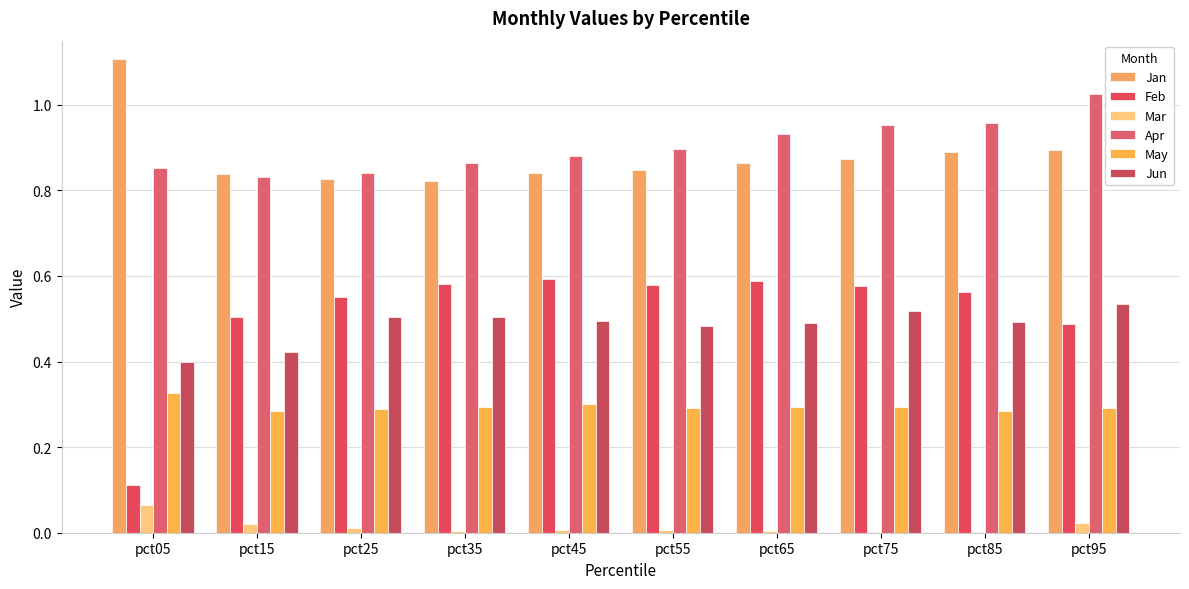

How many distinct data groups are displayed?

6